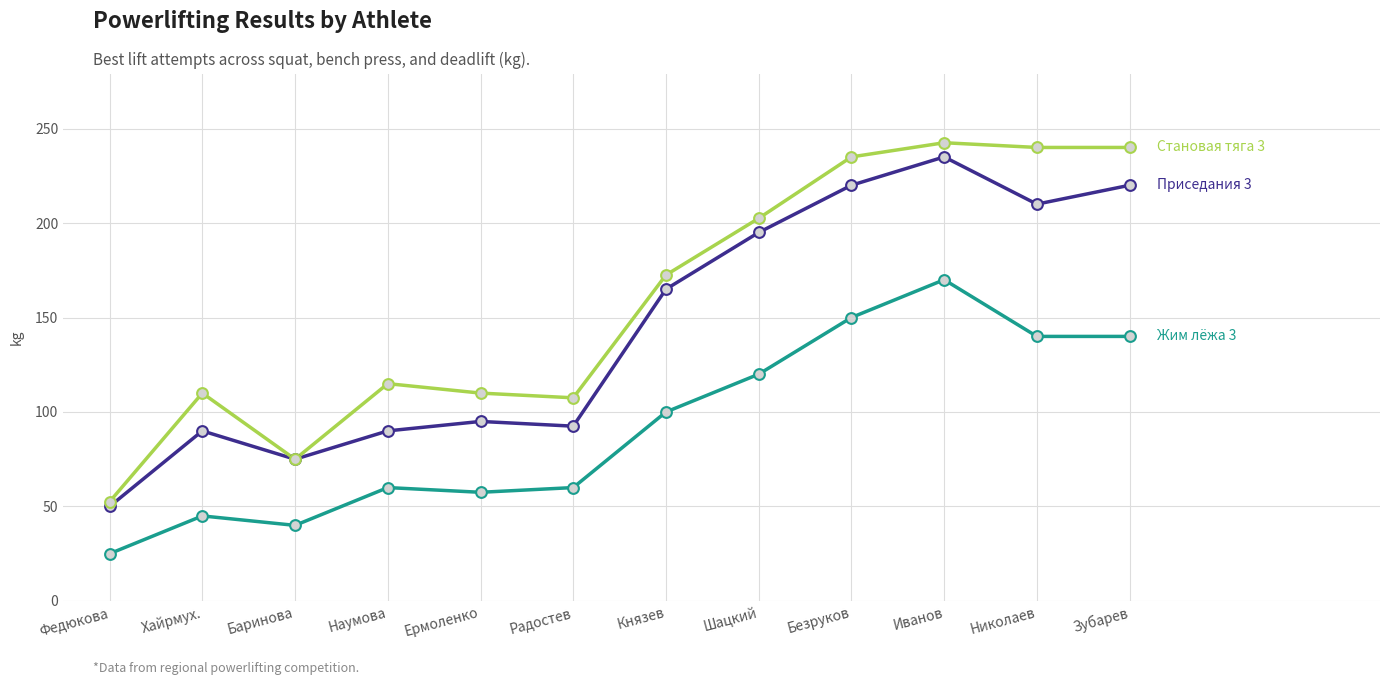

What is the difference between the highest and lowest values at Шацкий?

82.5